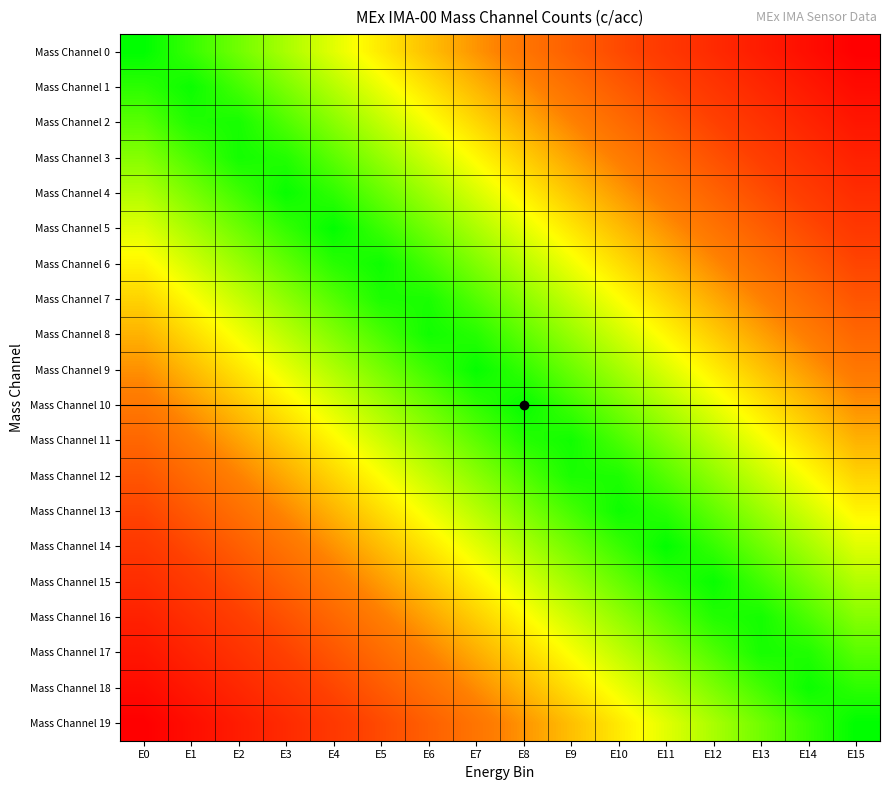

Reading right to left, what are all the values shown in this chart?

Mass Channel 0: E15=1.0	E14=0.9	E13=0.9	E12=0.8	E11=0.7	E10=0.7	E9=0.6	E8=0.5	E7=0.5	E6=0.4	E5=0.3	E4=0.3	E3=0.2	E2=0.1	E1=0.1	E0=0.0
Mass Channel 1: E15=0.9	E14=0.9	E13=0.8	E12=0.7	E11=0.7	E10=0.6	E9=0.5	E8=0.5	E7=0.4	E6=0.3	E5=0.3	E4=0.2	E3=0.1	E2=0.1	E1=0.0	E0=0.1
Mass Channel 2: E15=0.9	E14=0.8	E13=0.8	E12=0.7	E11=0.6	E10=0.6	E9=0.5	E8=0.4	E7=0.4	E6=0.3	E5=0.2	E4=0.2	E3=0.1	E2=0.0	E1=0.0	E0=0.1
Mass Channel 3: E15=0.8	E14=0.8	E13=0.7	E12=0.6	E11=0.6	E10=0.5	E9=0.4	E8=0.4	E7=0.3	E6=0.2	E5=0.2	E4=0.1	E3=0.0	E2=0.0	E1=0.1	E0=0.2
Mass Channel 4: E15=0.8	E14=0.7	E13=0.7	E12=0.6	E11=0.5	E10=0.5	E9=0.4	E8=0.3	E7=0.3	E6=0.2	E5=0.1	E4=0.1	E3=0.0	E2=0.1	E1=0.1	E0=0.2
Mass Channel 5: E15=0.7	E14=0.7	E13=0.6	E12=0.5	E11=0.5	E10=0.4	E9=0.3	E8=0.3	E7=0.2	E6=0.1	E5=0.1	E4=0.0	E3=0.1	E2=0.1	E1=0.2	E0=0.3
Mass Channel 6: E15=0.7	E14=0.6	E13=0.6	E12=0.5	E11=0.4	E10=0.4	E9=0.3	E8=0.2	E7=0.2	E6=0.1	E5=0.0	E4=0.0	E3=0.1	E2=0.2	E1=0.2	E0=0.3
Mass Channel 7: E15=0.6	E14=0.6	E13=0.5	E12=0.4	E11=0.4	E10=0.3	E9=0.2	E8=0.2	E7=0.1	E6=0.0	E5=0.0	E4=0.1	E3=0.2	E2=0.2	E1=0.3	E0=0.4
Mass Channel 8: E15=0.6	E14=0.5	E13=0.4	E12=0.4	E11=0.3	E10=0.2	E9=0.2	E8=0.1	E7=0.0	E6=0.0	E5=0.1	E4=0.2	E3=0.2	E2=0.3	E1=0.4	E0=0.4
Mass Channel 9: E15=0.5	E14=0.5	E13=0.4	E12=0.3	E11=0.3	E10=0.2	E9=0.1	E8=0.1	E7=0.0	E6=0.1	E5=0.1	E4=0.2	E3=0.3	E2=0.3	E1=0.4	E0=0.5
Mass Channel 10: E15=0.5	E14=0.4	E13=0.3	E12=0.3	E11=0.2	E10=0.1	E9=0.1	E8=0.0	E7=0.1	E6=0.1	E5=0.2	E4=0.3	E3=0.3	E2=0.4	E1=0.5	E0=0.5
Mass Channel 11: E15=0.4	E14=0.4	E13=0.3	E12=0.2	E11=0.2	E10=0.1	E9=0.0	E8=0.0	E7=0.1	E6=0.2	E5=0.2	E4=0.3	E3=0.4	E2=0.4	E1=0.5	E0=0.6
Mass Channel 12: E15=0.4	E14=0.3	E13=0.2	E12=0.2	E11=0.1	E10=0.0	E9=0.0	E8=0.1	E7=0.2	E6=0.2	E5=0.3	E4=0.4	E3=0.4	E2=0.5	E1=0.6	E0=0.6
Mass Channel 13: E15=0.3	E14=0.2	E13=0.2	E12=0.1	E11=0.0	E10=0.0	E9=0.1	E8=0.2	E7=0.2	E6=0.3	E5=0.4	E4=0.4	E3=0.5	E2=0.6	E1=0.6	E0=0.7
Mass Channel 14: E15=0.3	E14=0.2	E13=0.1	E12=0.1	E11=0.0	E10=0.1	E9=0.1	E8=0.2	E7=0.3	E6=0.3	E5=0.4	E4=0.5	E3=0.5	E2=0.6	E1=0.7	E0=0.7
Mass Channel 15: E15=0.2	E14=0.1	E13=0.1	E12=0.0	E11=0.1	E10=0.1	E9=0.2	E8=0.3	E7=0.3	E6=0.4	E5=0.5	E4=0.5	E3=0.6	E2=0.7	E1=0.7	E0=0.8
Mass Channel 16: E15=0.2	E14=0.1	E13=0.0	E12=0.0	E11=0.1	E10=0.2	E9=0.2	E8=0.3	E7=0.4	E6=0.4	E5=0.5	E4=0.6	E3=0.6	E2=0.7	E1=0.8	E0=0.8
Mass Channel 17: E15=0.1	E14=0.0	E13=0.0	E12=0.1	E11=0.2	E10=0.2	E9=0.3	E8=0.4	E7=0.4	E6=0.5	E5=0.6	E4=0.6	E3=0.7	E2=0.8	E1=0.8	E0=0.9
Mass Channel 18: E15=0.1	E14=0.0	E13=0.1	E12=0.1	E11=0.2	E10=0.3	E9=0.3	E8=0.4	E7=0.5	E6=0.5	E5=0.6	E4=0.7	E3=0.7	E2=0.8	E1=0.9	E0=0.9
Mass Channel 19: E15=0.0	E14=0.1	E13=0.1	E12=0.2	E11=0.3	E10=0.3	E9=0.4	E8=0.5	E7=0.5	E6=0.6	E5=0.7	E4=0.7	E3=0.8	E2=0.9	E1=0.9	E0=1.0